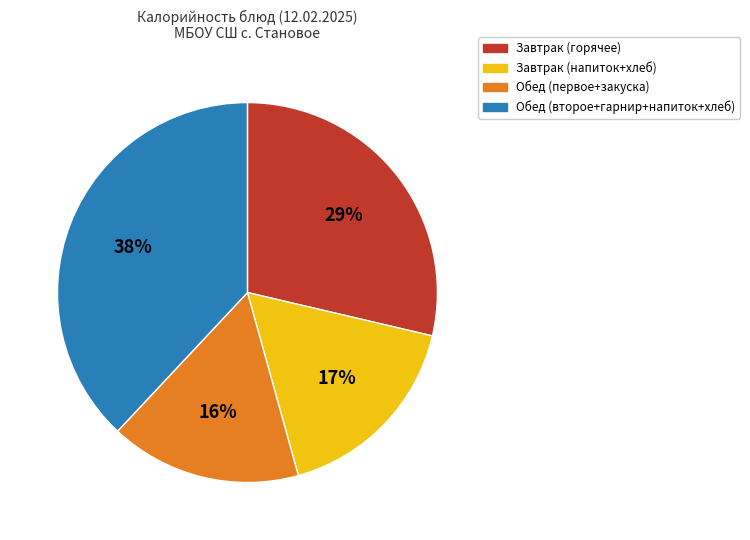

Approximately how many times larger is the value at Завтрак (горячее) compared to Обед (первое+закуска)?

1.8